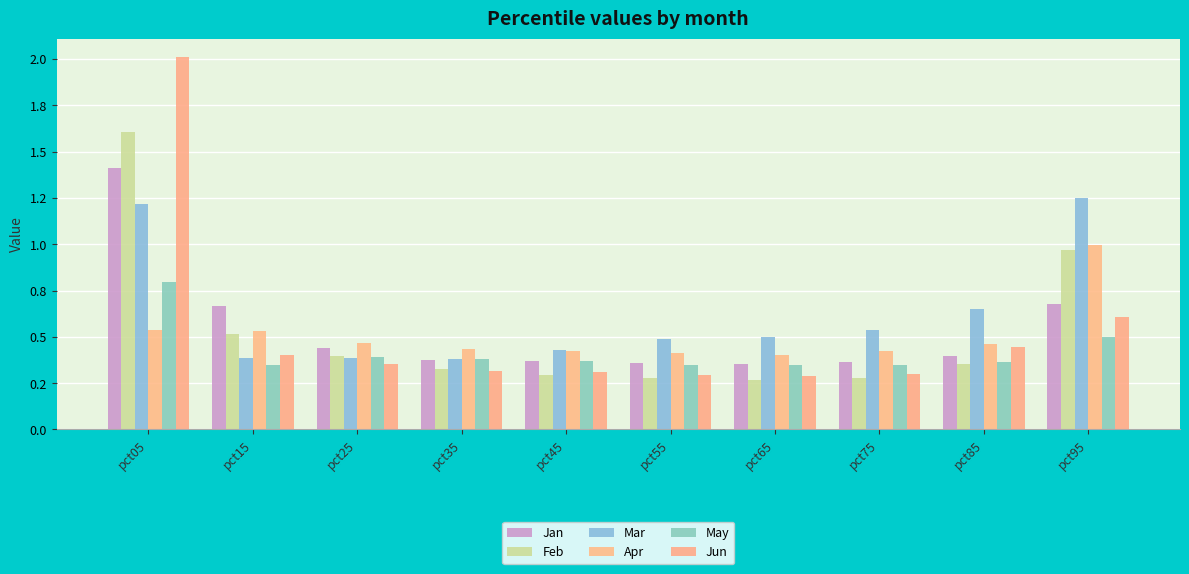

Reading right to left, transcribe all the data shown in this chart.

Jan: pct95=0.7	pct85=0.4	pct75=0.4	pct65=0.4	pct55=0.4	pct45=0.4	pct35=0.4	pct25=0.4	pct15=0.7	pct05=1.4
Feb: pct95=1.0	pct85=0.4	pct75=0.3	pct65=0.3	pct55=0.3	pct45=0.3	pct35=0.3	pct25=0.4	pct15=0.5	pct05=1.6
Mar: pct95=1.2	pct85=0.6	pct75=0.5	pct65=0.5	pct55=0.5	pct45=0.4	pct35=0.4	pct25=0.4	pct15=0.4	pct05=1.2
Apr: pct95=1.0	pct85=0.5	pct75=0.4	pct65=0.4	pct55=0.4	pct45=0.4	pct35=0.4	pct25=0.5	pct15=0.5	pct05=0.5
May: pct95=0.5	pct85=0.4	pct75=0.3	pct65=0.3	pct55=0.4	pct45=0.4	pct35=0.4	pct25=0.4	pct15=0.3	pct05=0.8
Jun: pct95=0.6	pct85=0.4	pct75=0.3	pct65=0.3	pct55=0.3	pct45=0.3	pct35=0.3	pct25=0.4	pct15=0.4	pct05=2.0